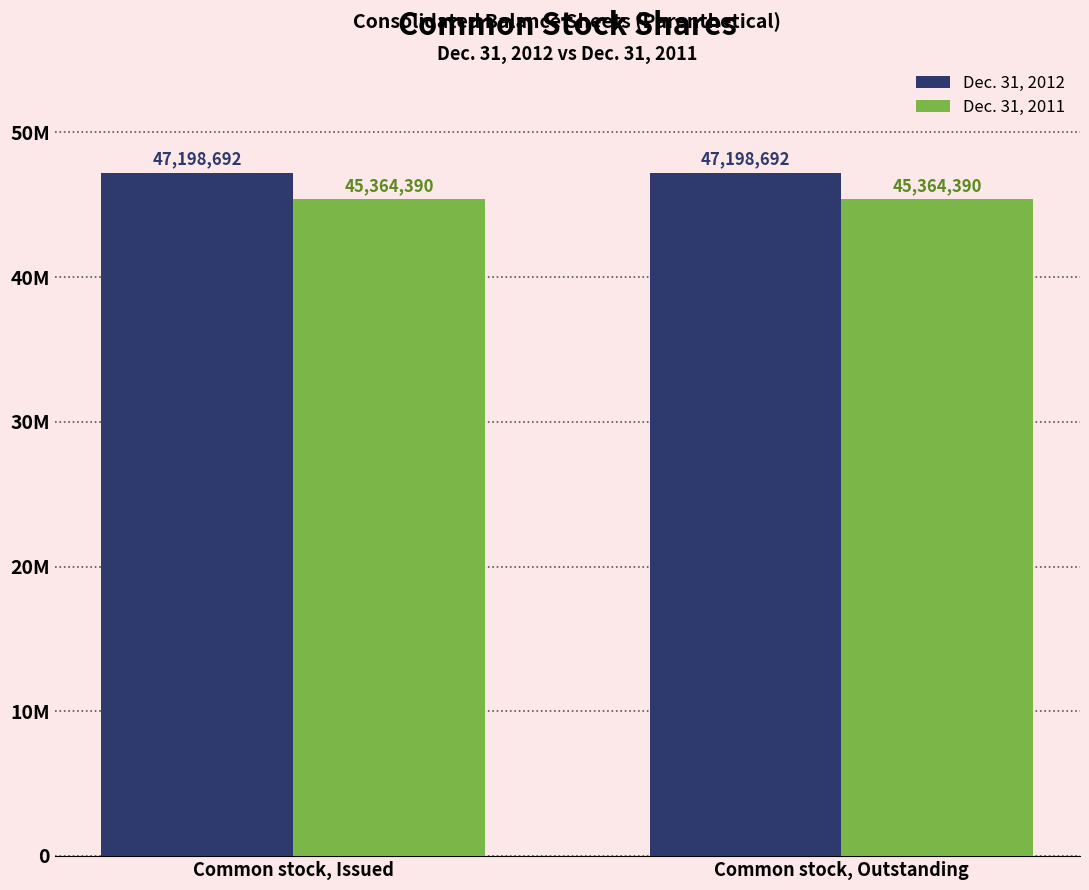

What are all the series names shown in the legend?

Dec. 31, 2012, Dec. 31, 2011